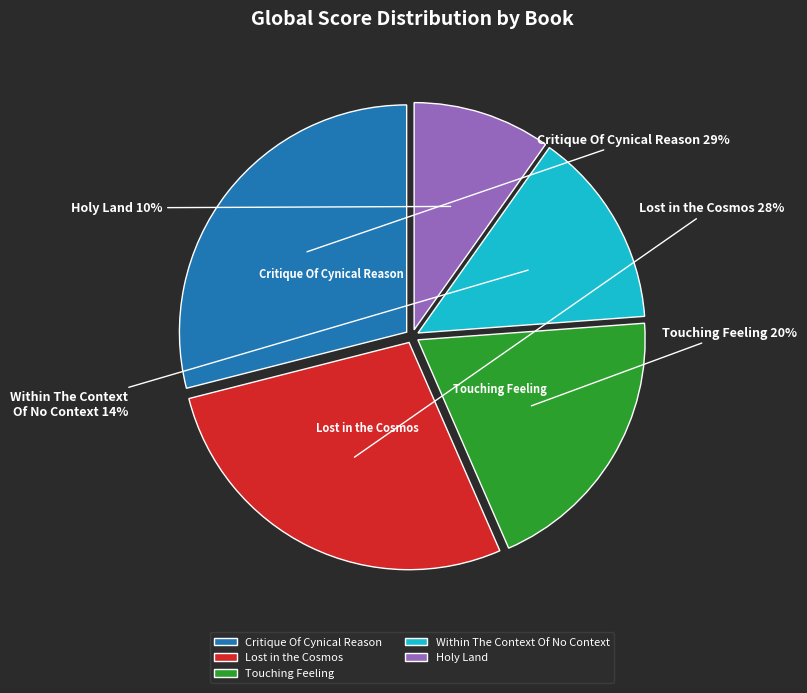

What is the ratio of the value at Within The Context Of No Context to the value at Lost in the Cosmos?

0.5